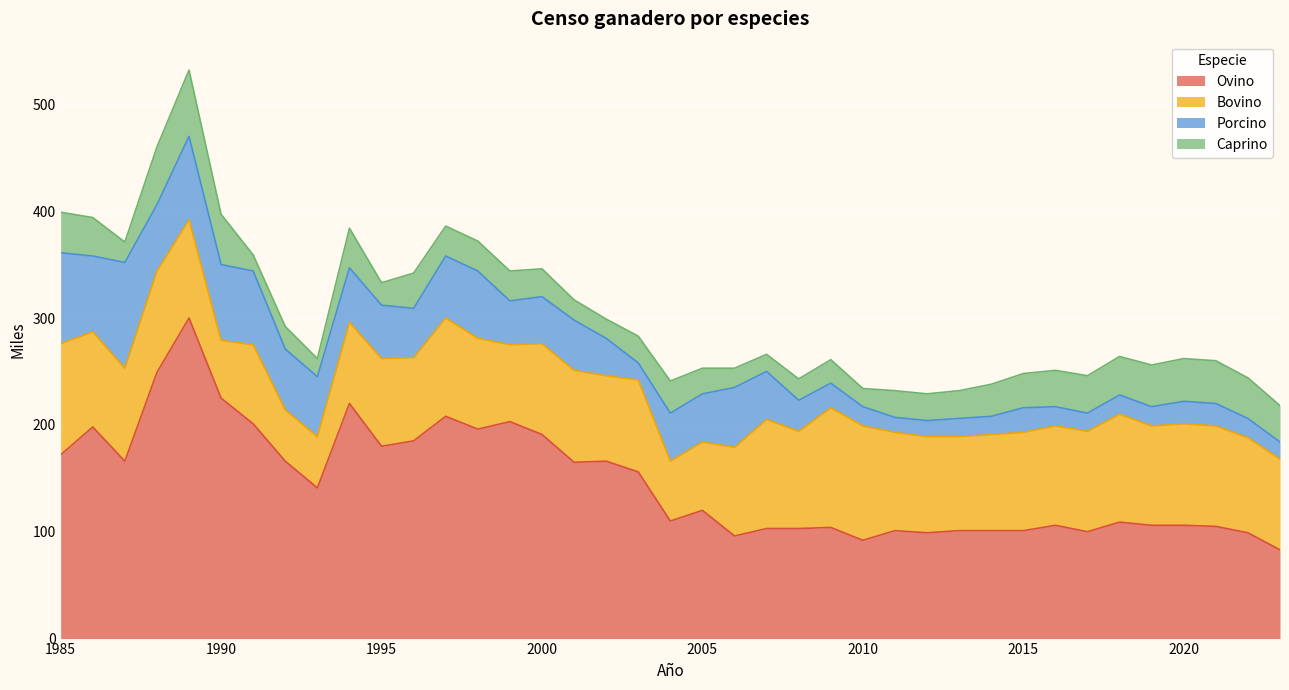

How many data points does each series have?

39